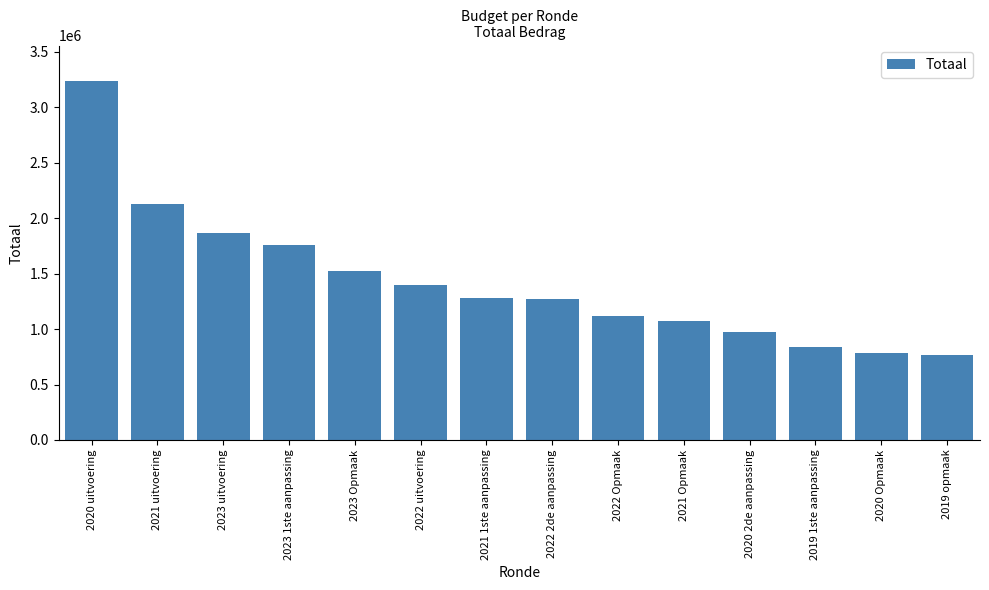

What is the maximum value shown in the chart?

3232493